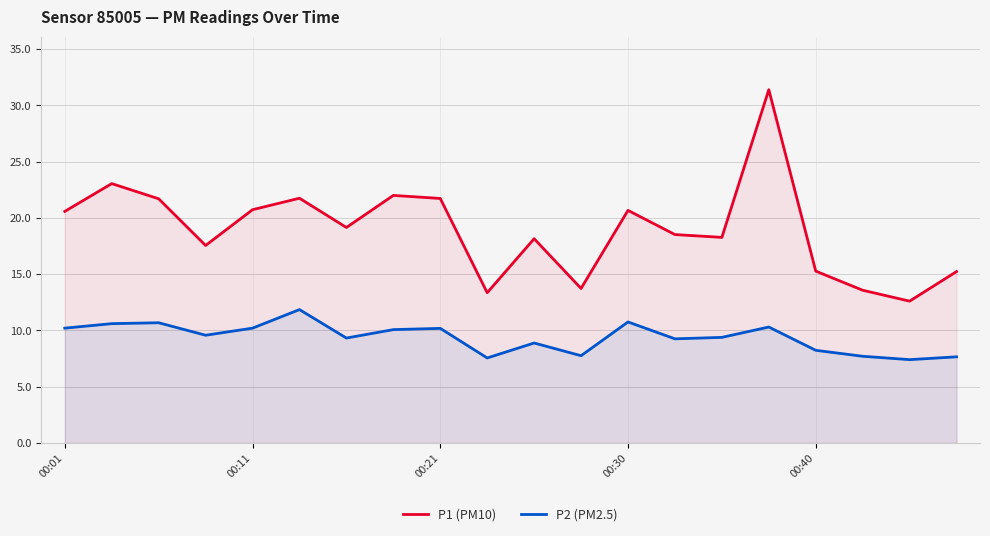

True or false: P1 (PM10) and P2 (PM2.5) intersect in this chart.

False